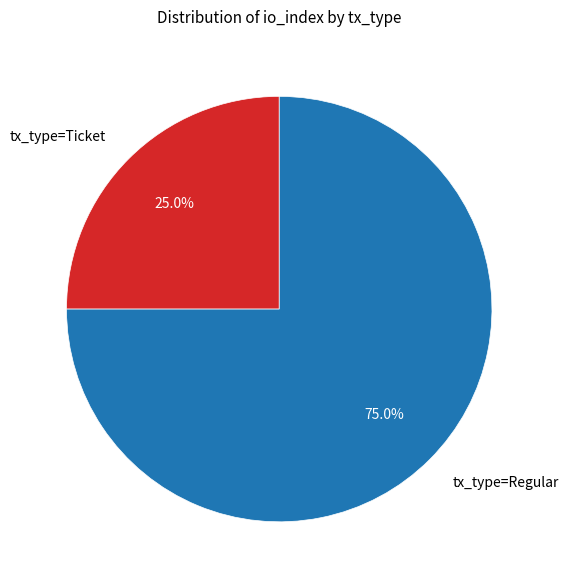

What portion of the pie excludes tx_type=Ticket?

75.0%